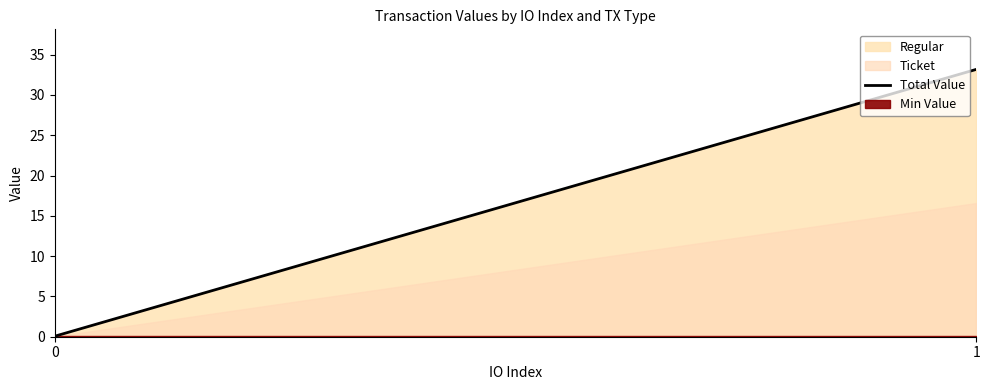

What is the approximate value at 0?

0.1